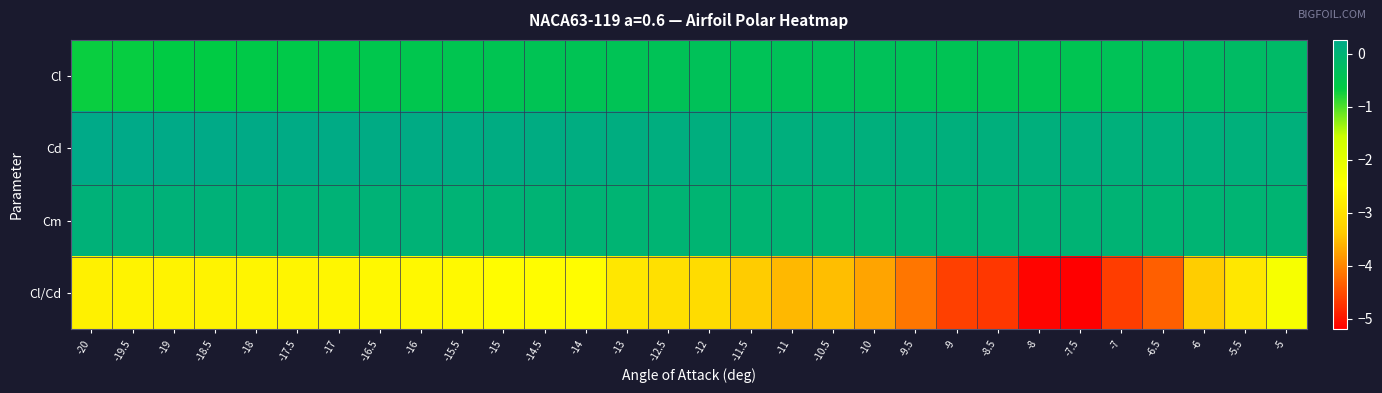

Reading right to left, what are all the values shown in this chart?

Cl: -5=-0.2	-5.5=-0.2	-6=-0.3	-6.5=-0.4	-7=-0.4	-7.5=-0.5	-8=-0.5	-8.5=-0.4	-9=-0.4	-9.5=-0.4	-10=-0.4	-10.5=-0.4	-11=-0.4	-11.5=-0.4	-12=-0.4	-12.5=-0.4	-13=-0.4	-14=-0.4	-14.5=-0.4	-15=-0.5	-15.5=-0.5	-16=-0.5	-16.5=-0.5	-17=-0.6	-17.5=-0.6	-18=-0.6	-18.5=-0.6	-19=-0.7	-19.5=-0.7	-20=-0.7
Cd: -5=0.1	-5.5=0.1	-6=0.1	-6.5=0.1	-7=0.1	-7.5=0.1	-8=0.1	-8.5=0.1	-9=0.1	-9.5=0.1	-10=0.1	-10.5=0.1	-11=0.1	-11.5=0.1	-12=0.1	-12.5=0.1	-13=0.1	-14=0.2	-14.5=0.2	-15=0.2	-15.5=0.2	-16=0.2	-16.5=0.2	-17=0.2	-17.5=0.2	-18=0.2	-18.5=0.2	-19=0.2	-19.5=0.3	-20=0.3
Cm: -5=-0.0	-5.5=-0.0	-6=-0.0	-6.5=-0.0	-7=-0.0	-7.5=-0.0	-8=-0.0	-8.5=-0.0	-9=-0.0	-9.5=-0.0	-10=-0.0	-10.5=-0.0	-11=-0.0	-11.5=-0.0	-12=-0.0	-12.5=-0.0	-13=-0.0	-14=-0.0	-14.5=0.0	-15=0.0	-15.5=0.0	-16=0.0	-16.5=0.0	-17=0.0	-17.5=0.0	-18=0.0	-18.5=0.0	-19=0.0	-19.5=0.0	-20=0.1
Cl/Cd: -5=-2.3	-5.5=-2.9	-6=-3.3	-6.5=-4.3	-7=-4.6	-7.5=-5.2	-8=-5.1	-8.5=-4.7	-9=-4.6	-9.5=-4.1	-10=-3.7	-10.5=-3.5	-11=-3.5	-11.5=-3.4	-12=-3.1	-12.5=-3.0	-13=-2.9	-14=-2.5	-14.5=-2.5	-15=-2.5	-15.5=-2.6	-16=-2.6	-16.5=-2.6	-17=-2.6	-17.5=-2.6	-18=-2.6	-18.5=-2.7	-19=-2.7	-19.5=-2.7	-20=-2.7